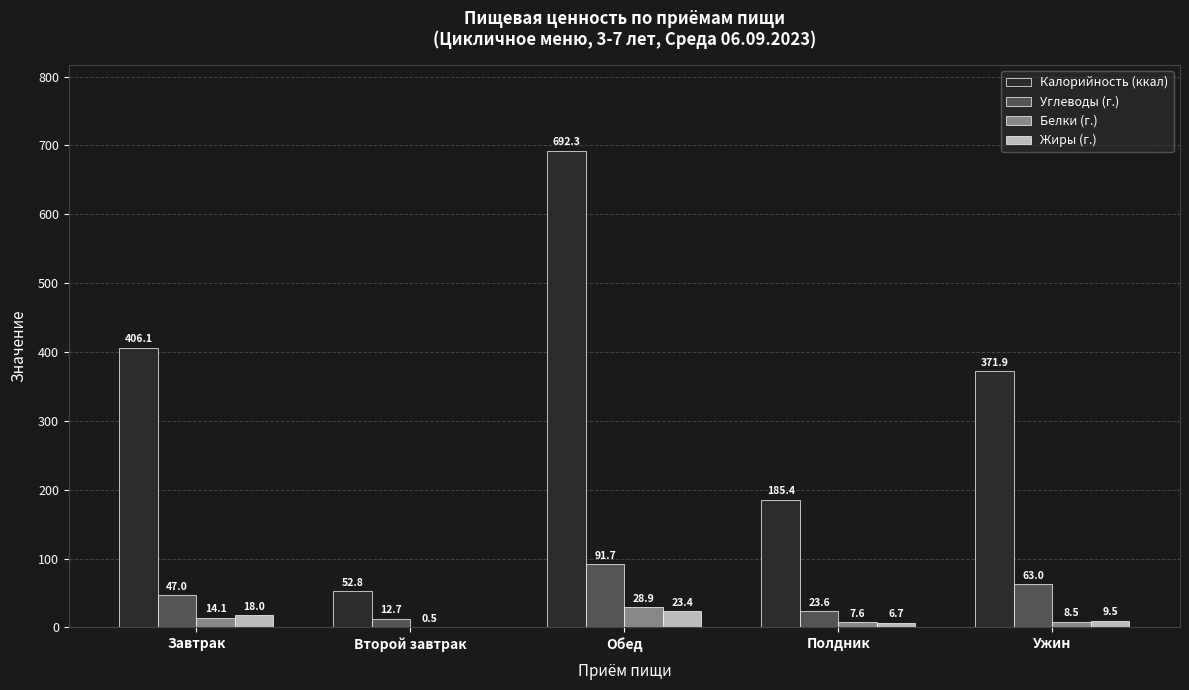

Which label corresponds to the largest value in the chart?

Обед